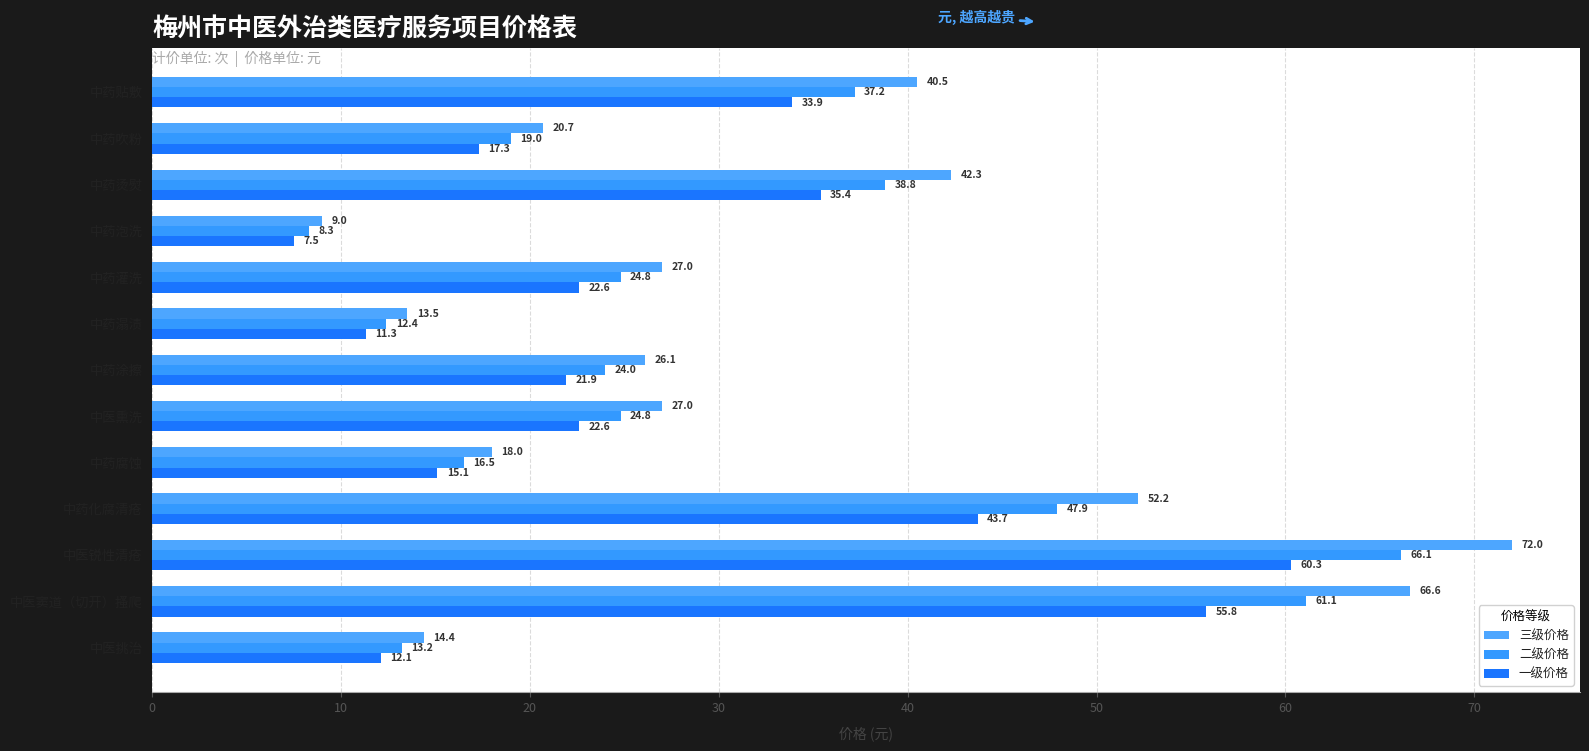

How many distinct data groups are displayed?

3